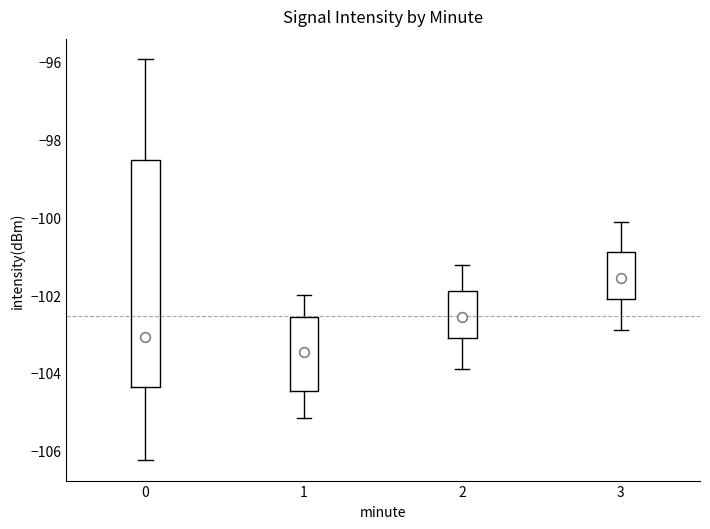

Where is the upper edge of the box at x = 3 on the y-axis? The values are not printed on the chart, so give them approximately, as read against the axis.

-100.8